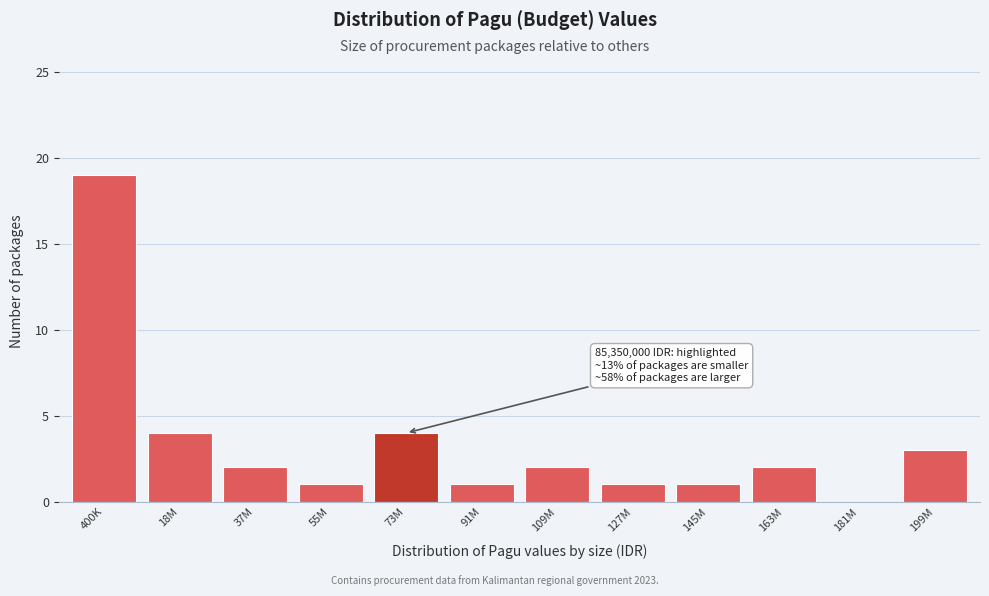

Reading left to right, transcribe all the data shown in this chart.

400K=19	18M=4	37M=2	55M=1	73M=4	91M=1	109M=2	127M=1	145M=1	163M=2	181M=0	199M=3